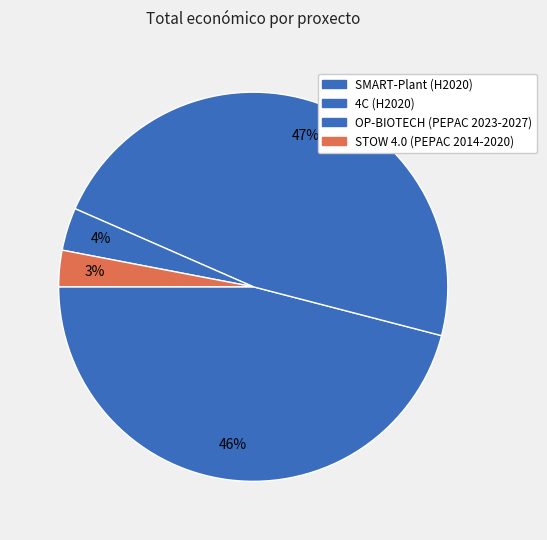

Which category has the smallest portion of the pie?

STOW 4.0 (PEPAC 2014-2020)